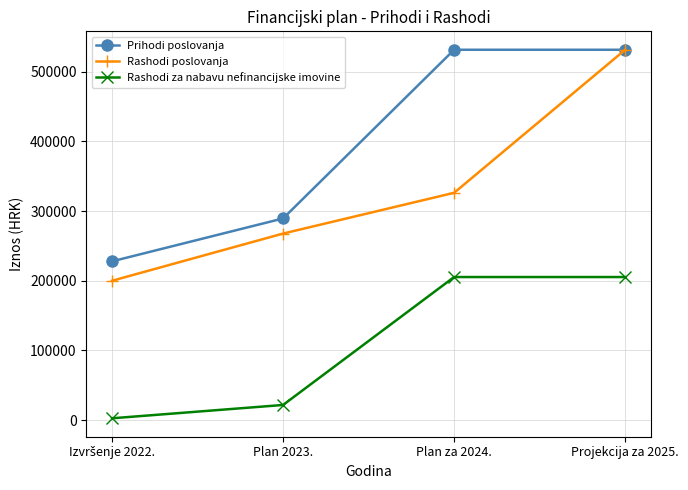

What is the value of the Rashodi za nabavu nefinancijske imovine point at the 2nd from the left?

21687